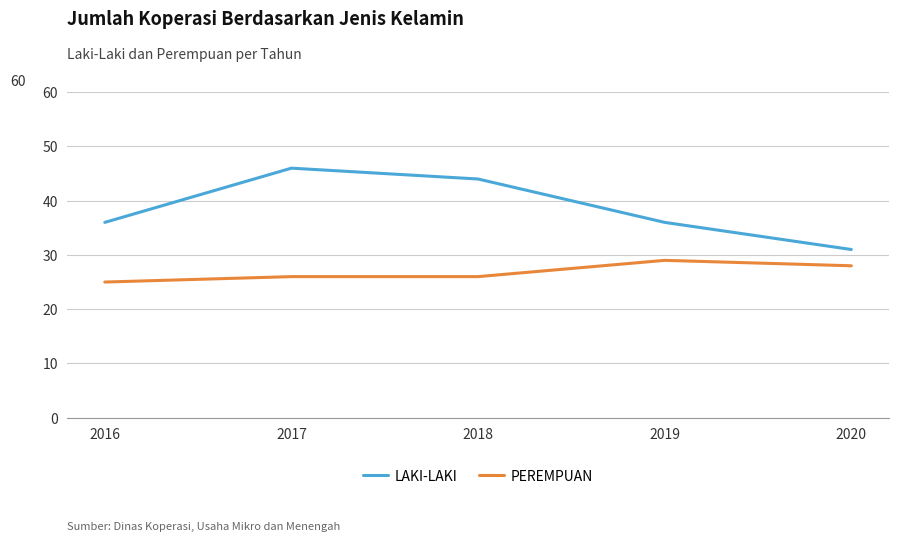

At how many categories does at least one series exceed 40?

2